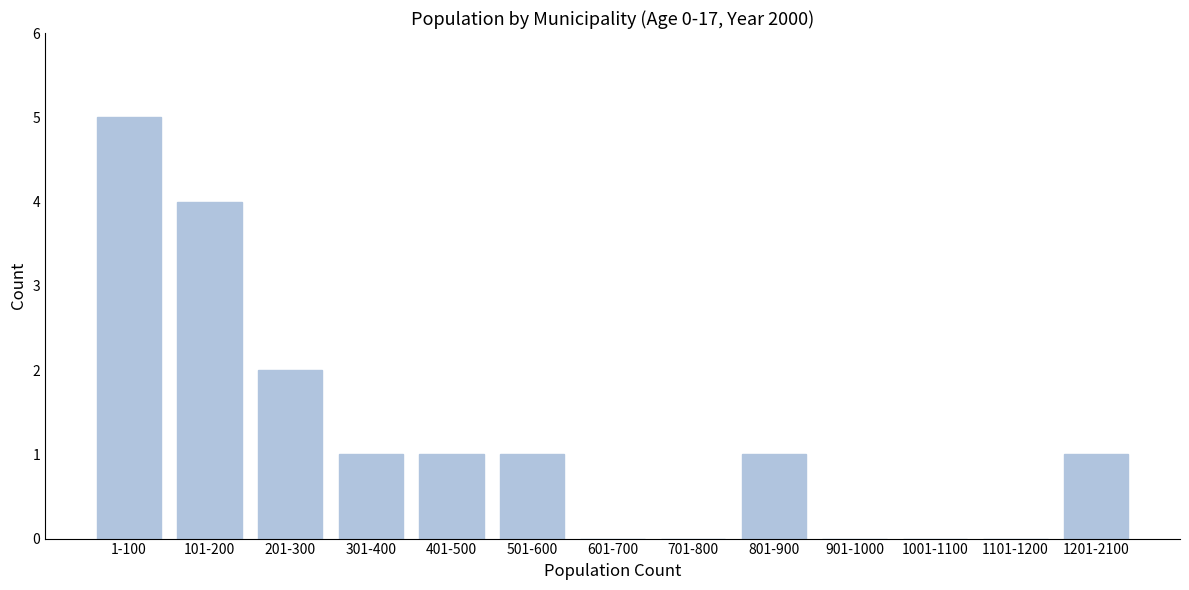

Reading right to left, list all the values displayed in this chart.

1201-2100=1	1101-1200=0	1001-1100=0	901-1000=0	801-900=1	701-800=0	601-700=0	501-600=1	401-500=1	301-400=1	201-300=2	101-200=4	1-100=5